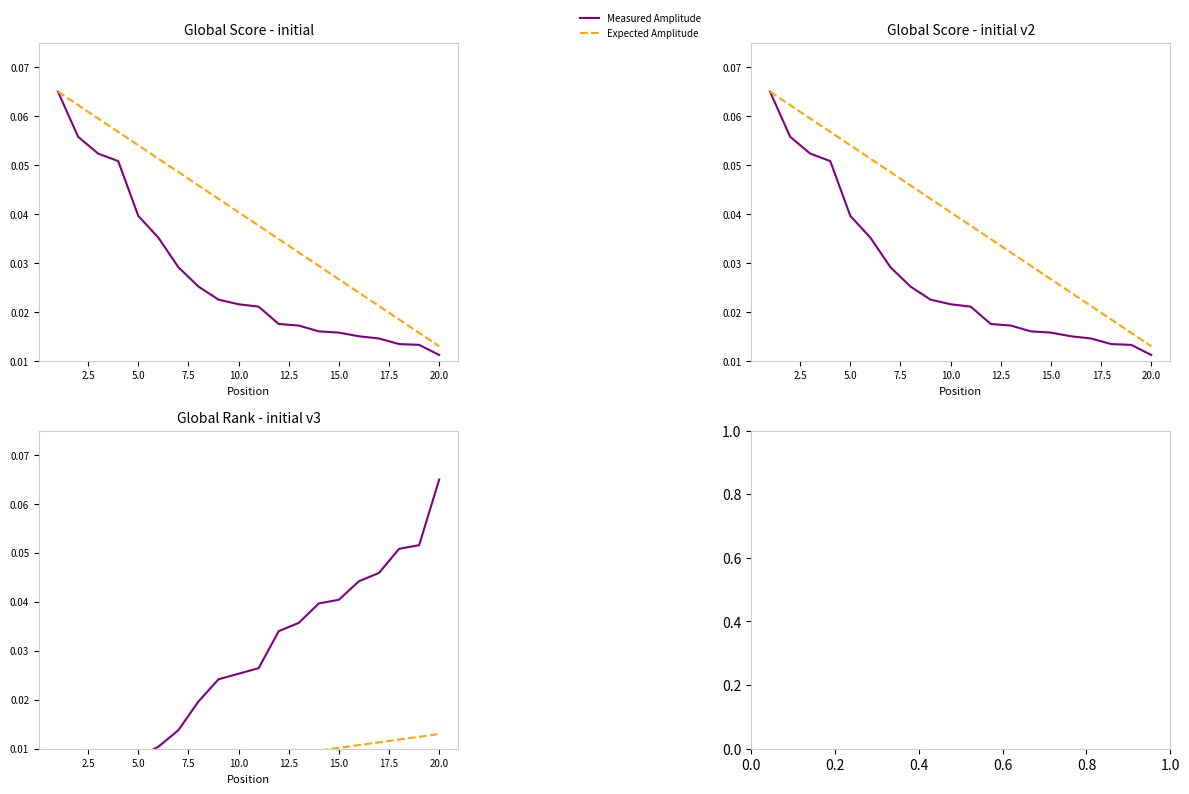

Does the chart display data point markers on the line(s)?

No